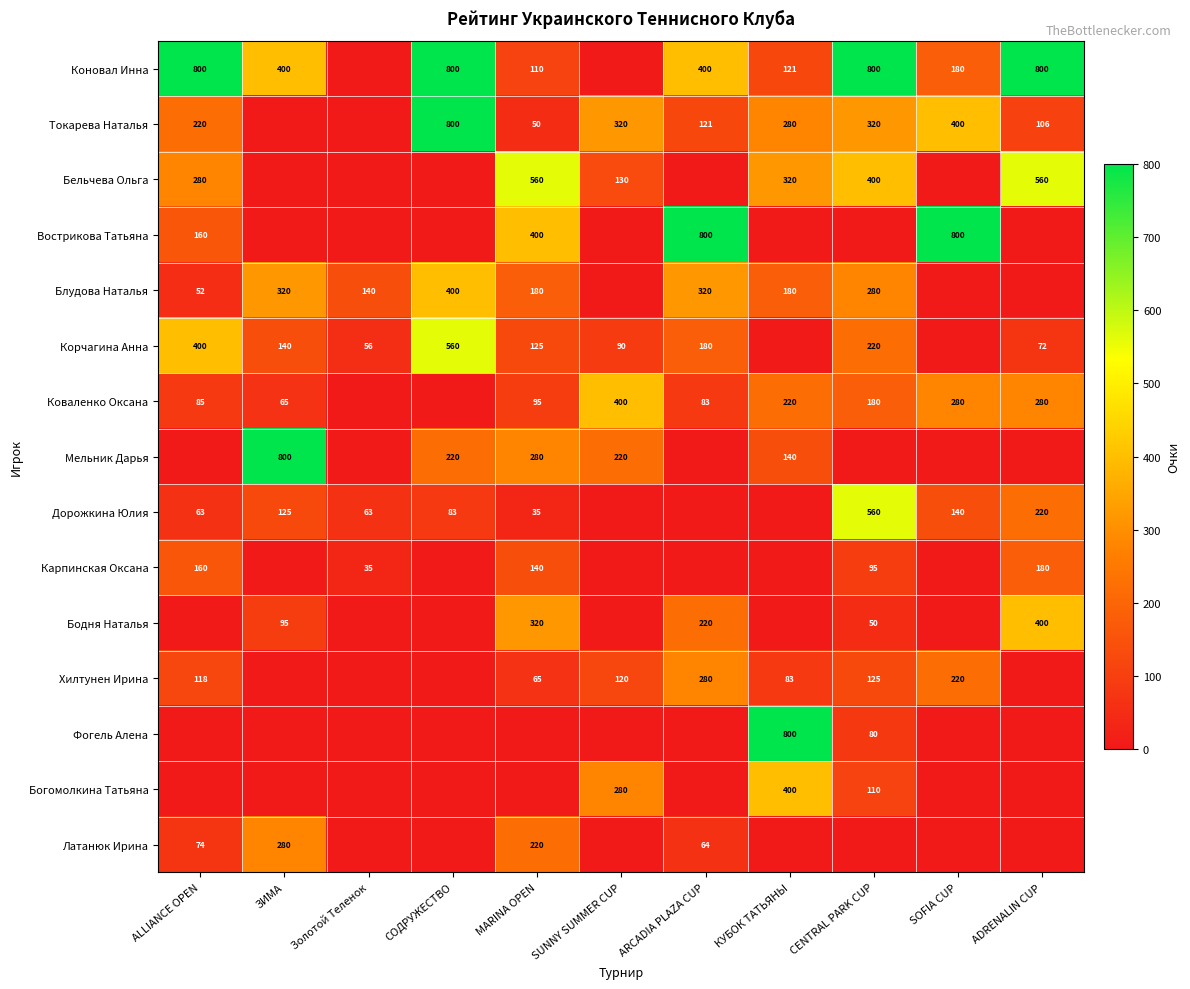

Which label corresponds to the largest value in the chart?

ALLIANCE OPEN